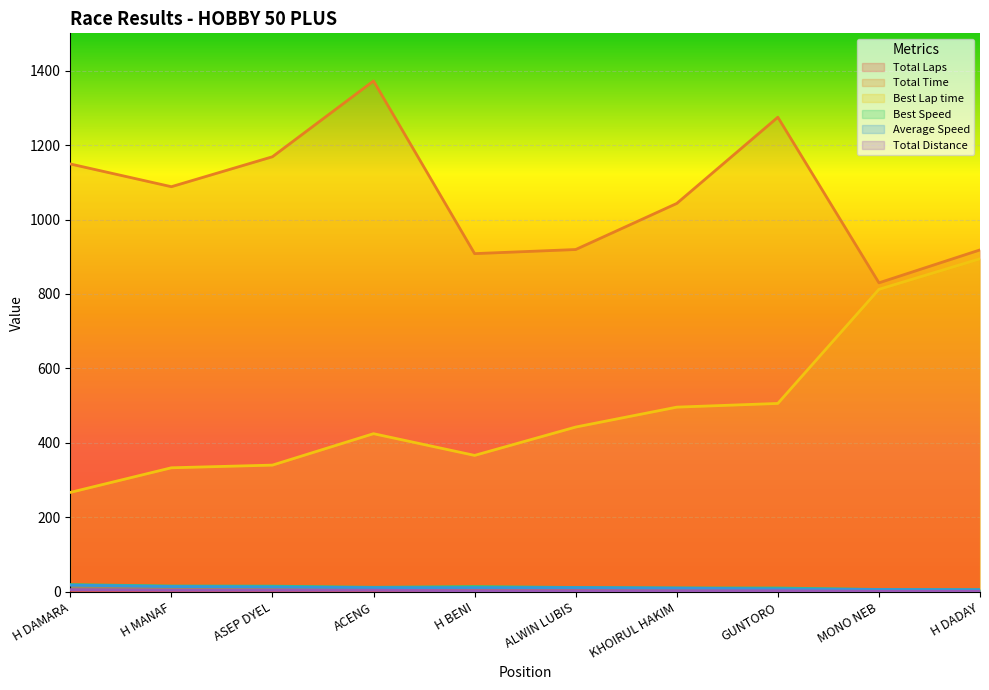

At which label is Best Speed closest to 12?

ACENG